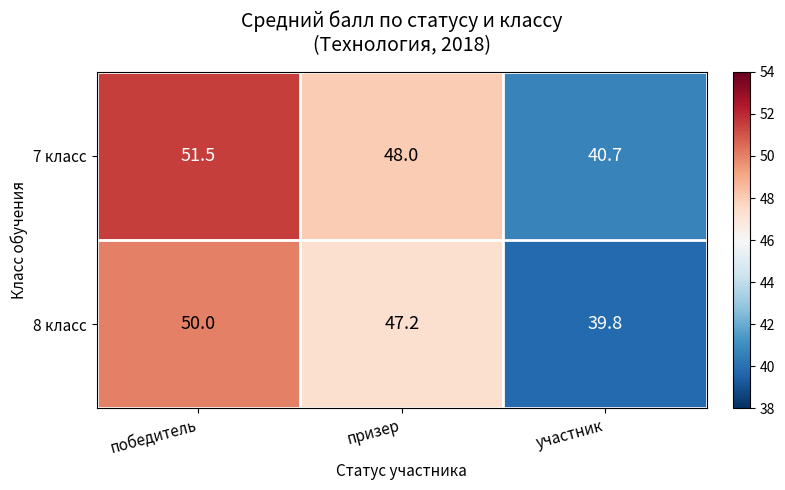

What is the sum of the 8 класс values at призер and победитель?

97.2